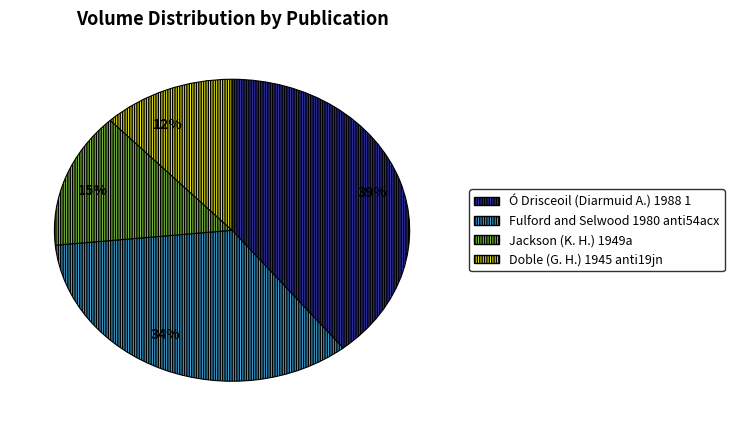

To the nearest percent, what is the combined percentage of 34% and 12%?

46%